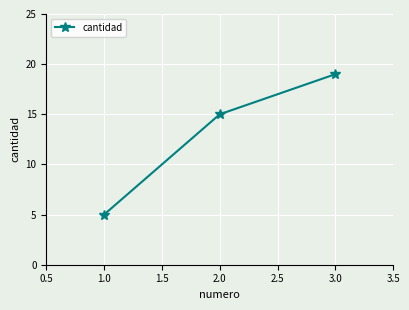

Reading left to right, list all the values displayed in this chart.

5	15	19